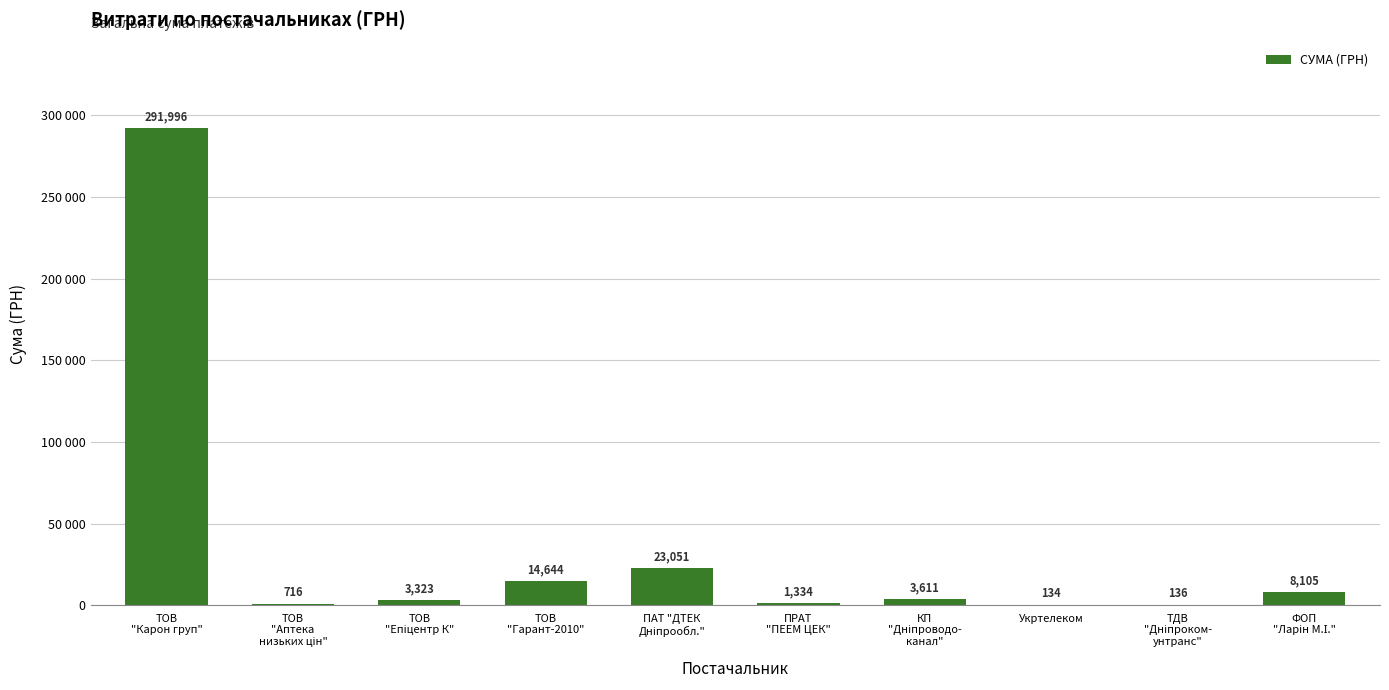

Are the bars horizontal?

No